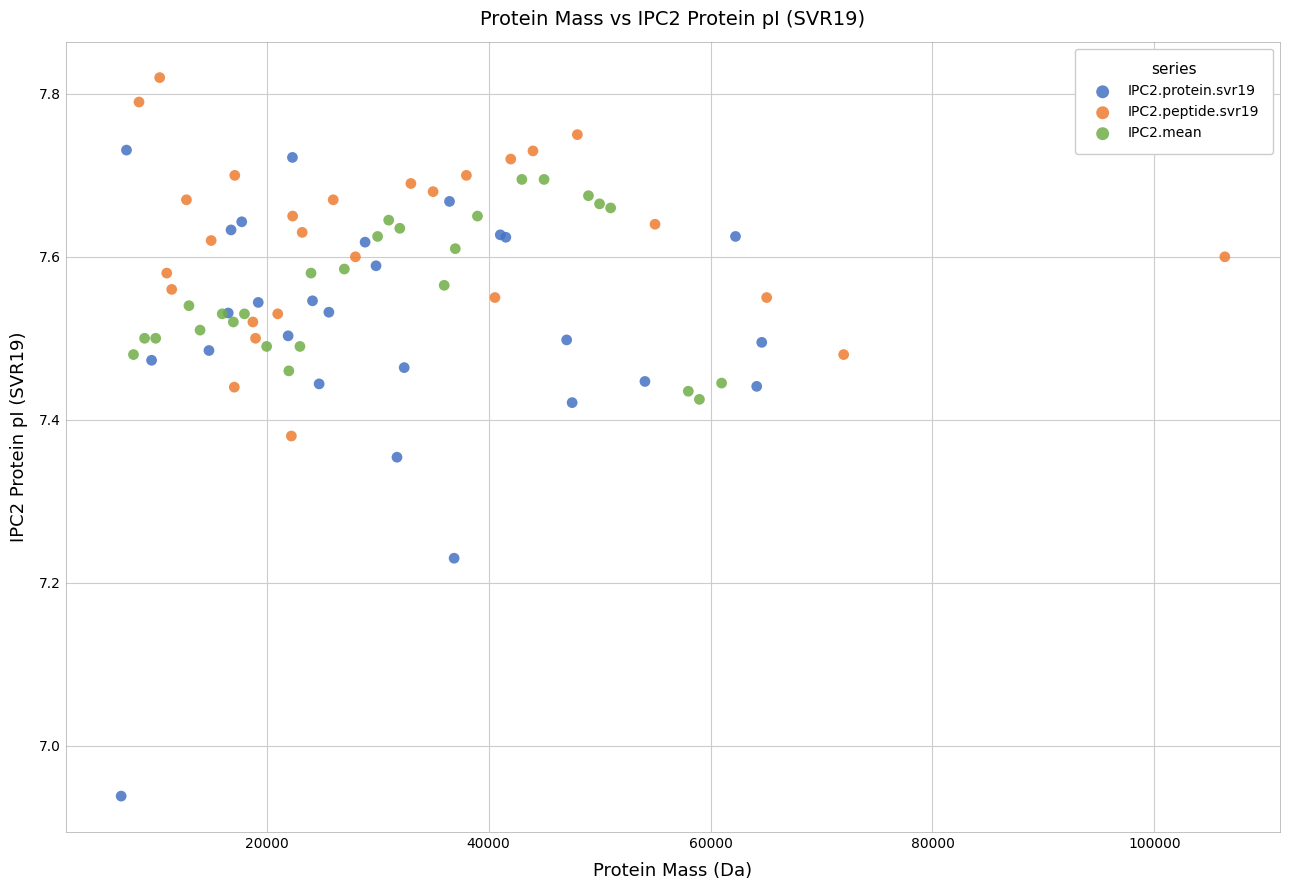

Which series reaches the minimum Y coordinate?

IPC2.protein.svr19